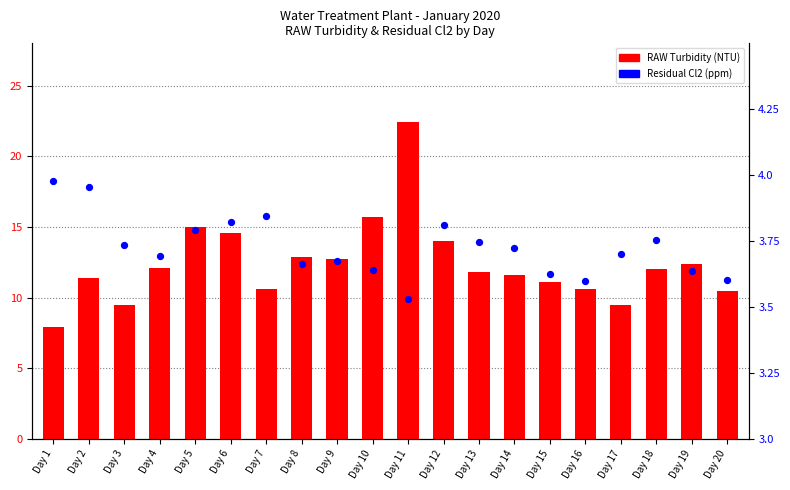

Which series has the largest Y range (max minus min)?

RAW Turbidity